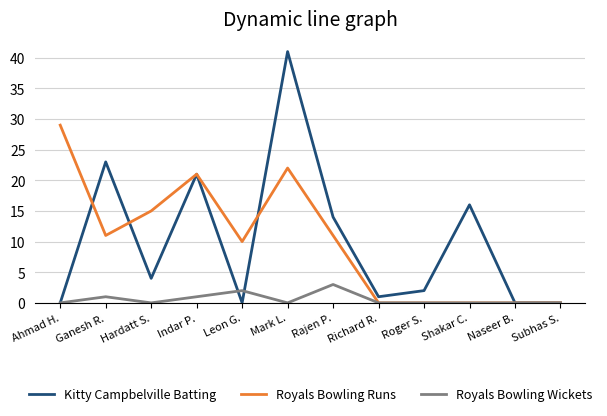

What is the difference between the highest and lowest values at Indar P.?

20